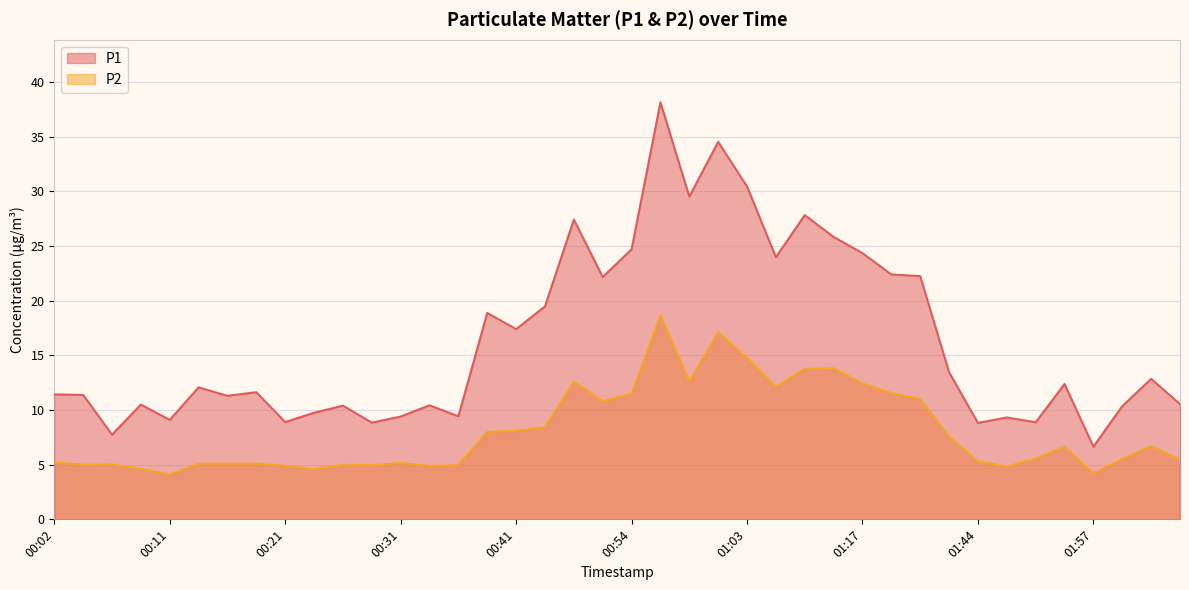

What is the difference between the maximum and minimum values in the P1 series?

31.5